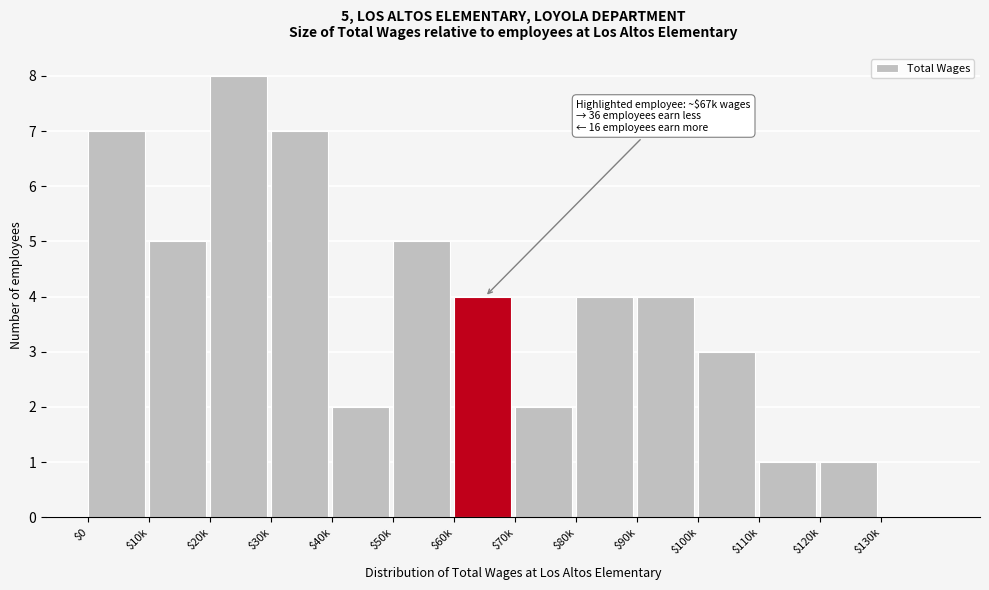

At which category does the chart reach its peak across all series?

$20k